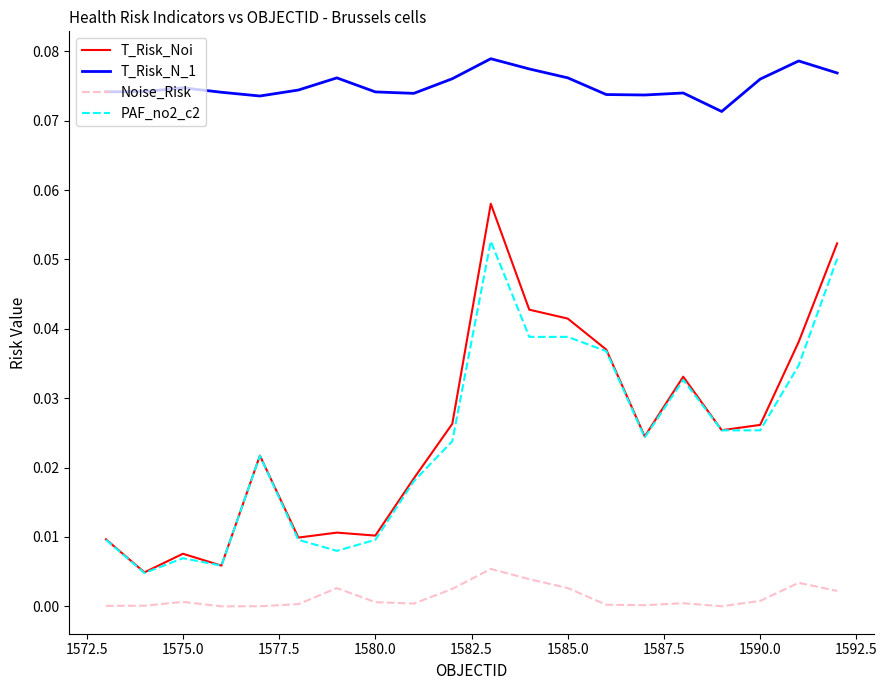

Is this an area chart (filled region under the line)?

No